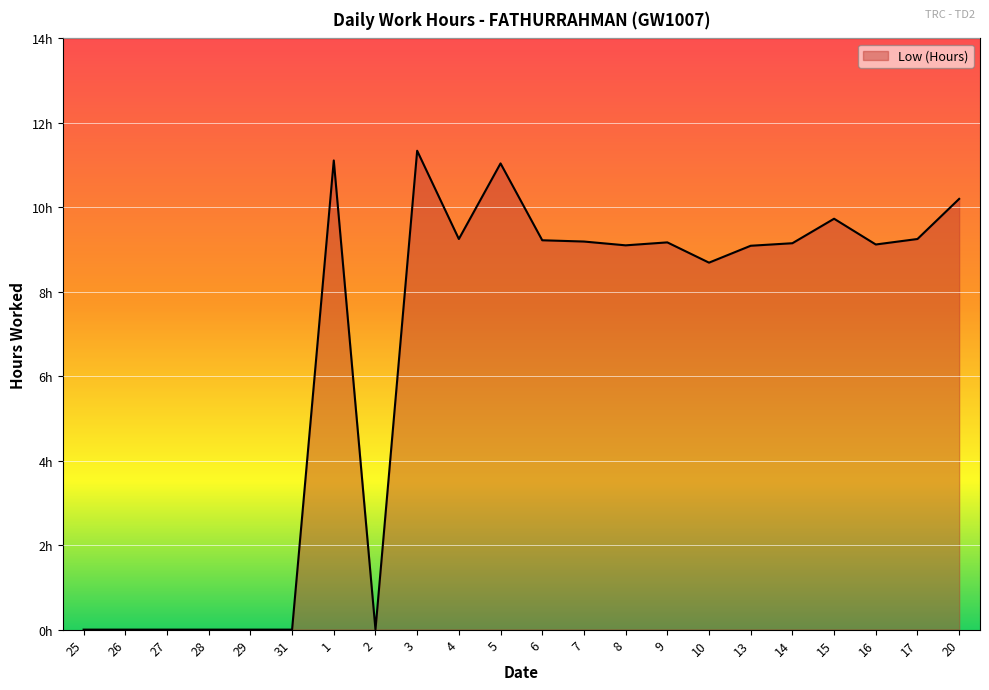

Rank the categories by value from lowest to highest.

25, 26, 27, 28, 29, 31, 2, 10, 13, 8, 16, 14, 9, 7, 6, 4, 17, 15, 20, 5, 1, 3